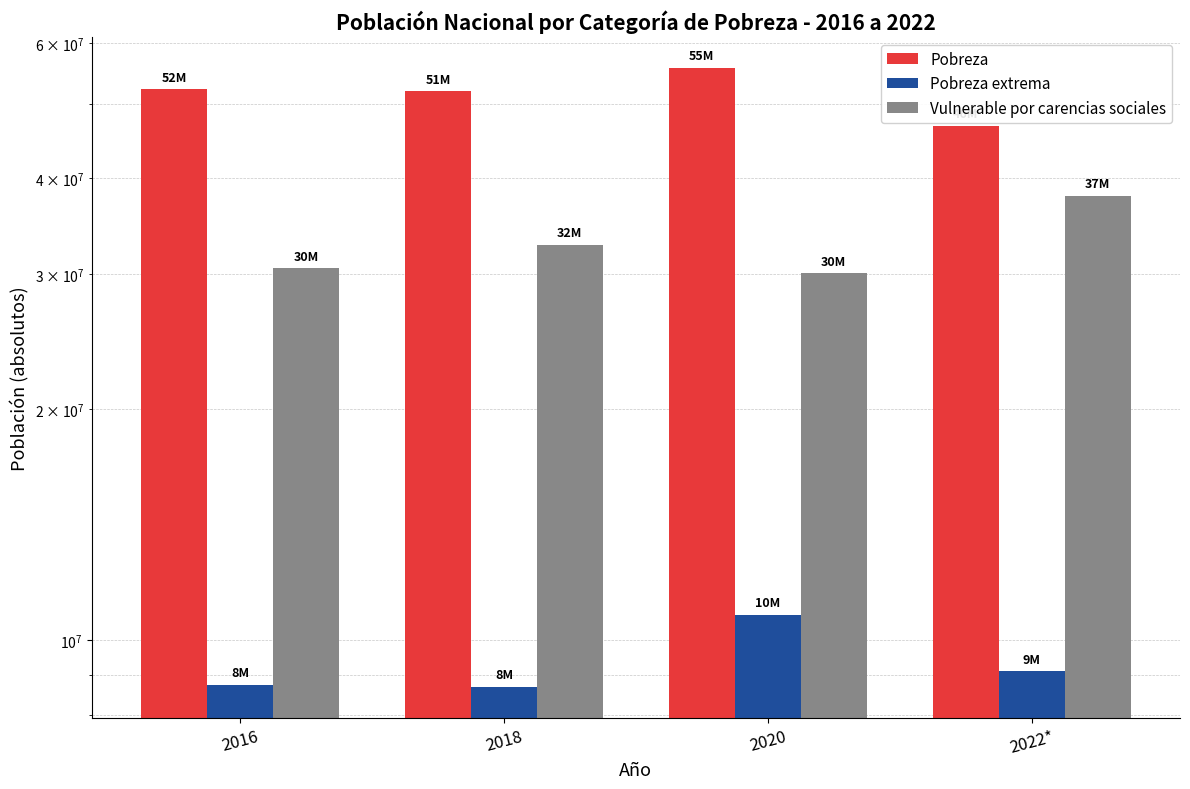

Which series has the widest spread of values?

Pobreza